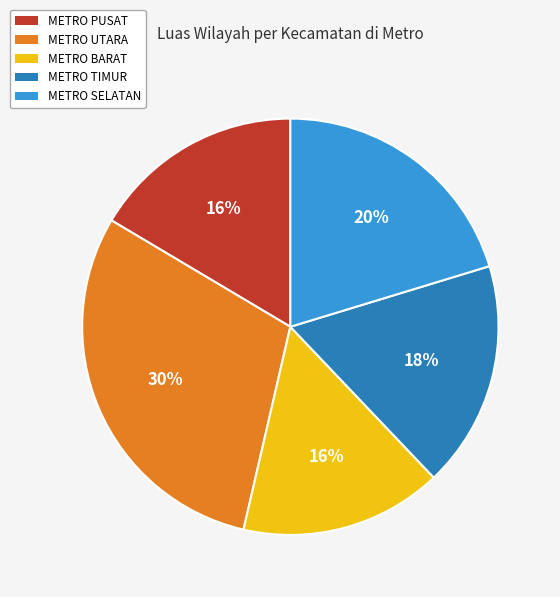

Between METRO SELATAN and METRO PUSAT, which is larger?

METRO SELATAN